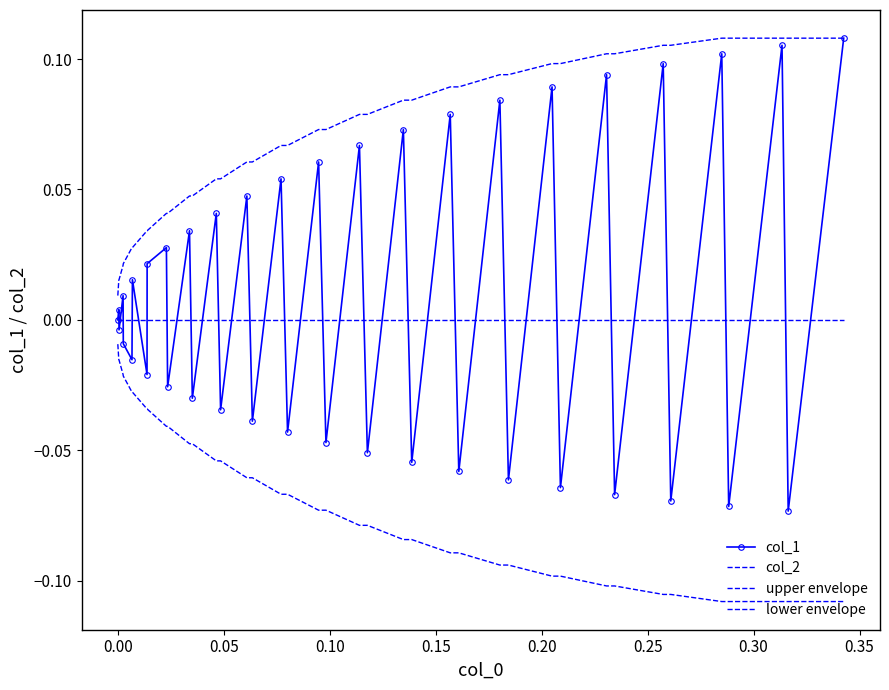

True or false: lower envelope has more than 1 interior local peaks.

False